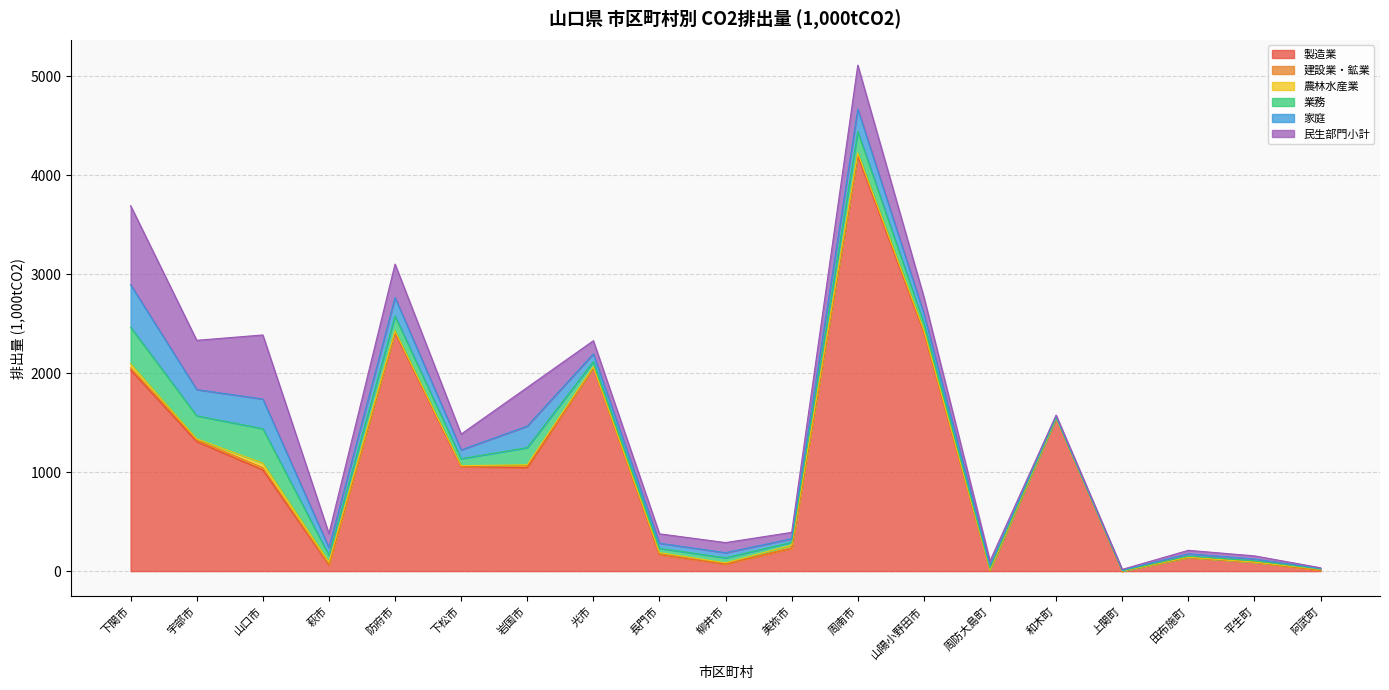

Reading left to right, list all the values displayed in this chart.

製造業: 下関市=2031.4	宇部市=1308.8	山口市=1022.4	萩市=61.7	防府市=2408.8	下松市=1055.5	岩国市=1046.0	光市=2053.9	長門市=168.4	柳井市=72.4	美祢市=231.1	周南市=4194.9	山陽小野田市=2409.5	周防大島町=9.6	和木町=1543.9	上関町=0.2	田布施町=137.0	平生町=89.9	阿武町=9.4
建設業・鉱業: 下関市=23.2	宇部市=18.5	山口市=21.7	萩市=4.8	防府市=11.5	下松市=6.7	岩国市=17.9	光市=4.6	長門市=3.1	柳井市=4.3	美祢市=3.7	周南市=22.2	山陽小野田市=6.2	周防大島町=1.3	和木町=1.6	上関町=0.6	田布施町=1.4	平生町=0.9	阿武町=0.2
農林水産業: 下関市=40.3	宇部市=9.4	山口市=47.6	萩市=27.1	防府市=6.2	下松市=2.7	岩国市=11.2	光市=4.3	長門市=15.4	柳井市=7.1	美祢市=27.4	周南市=7.5	山陽小野田市=18.0	周防大島町=0.7	和木町=0.2	上関町=0.3	田布施町=1.7	平生町=0.0	阿武町=9.0
業務: 下関市=368.9	宇部市=232.6	山口市=347.6	萩市=66.3	防府市=151.4	下松市=71.3	岩国市=172.8	光市=54.4	長門市=42.7	柳井市=51.0	美祢市=28.8	周南市=217.0	山陽小野田市=71.5	周防大島町=17.3	和木町=6.8	上関町=3.5	田布施町=11.7	平生町=13.5	阿武町=2.6
家庭: 下関市=429.7	宇部市=264.9	山口市=299.4	萩市=76.4	防府市=186.2	下松市=88.4	岩国市=217.4	光市=78.1	長門市=52.2	柳井市=51.3	美祢市=35.9	周南市=226.5	山陽小野田市=96.2	周防大島町=28.5	和木町=8.8	上関町=4.8	田布施町=23.3	平生町=18.2	阿武町=5.1
民生部門小計: 下関市=798.6	宇部市=497.5	山口市=647.0	萩市=142.7	防府市=337.6	下松市=159.7	岩国市=390.2	光市=132.5	長門市=94.9	柳井市=102.3	美祢市=64.6	周南市=443.5	山陽小野田市=167.6	周防大島町=45.8	和木町=15.6	上関町=8.2	田布施町=34.9	平生町=31.7	阿武町=7.7